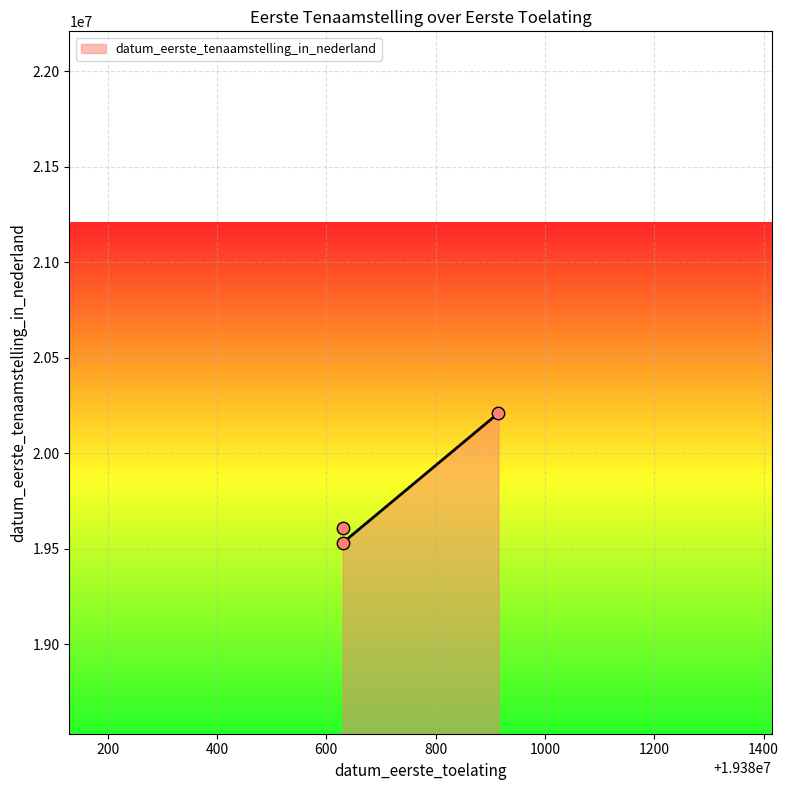

What is the change in value from 19380630 to 19380915?

+599390